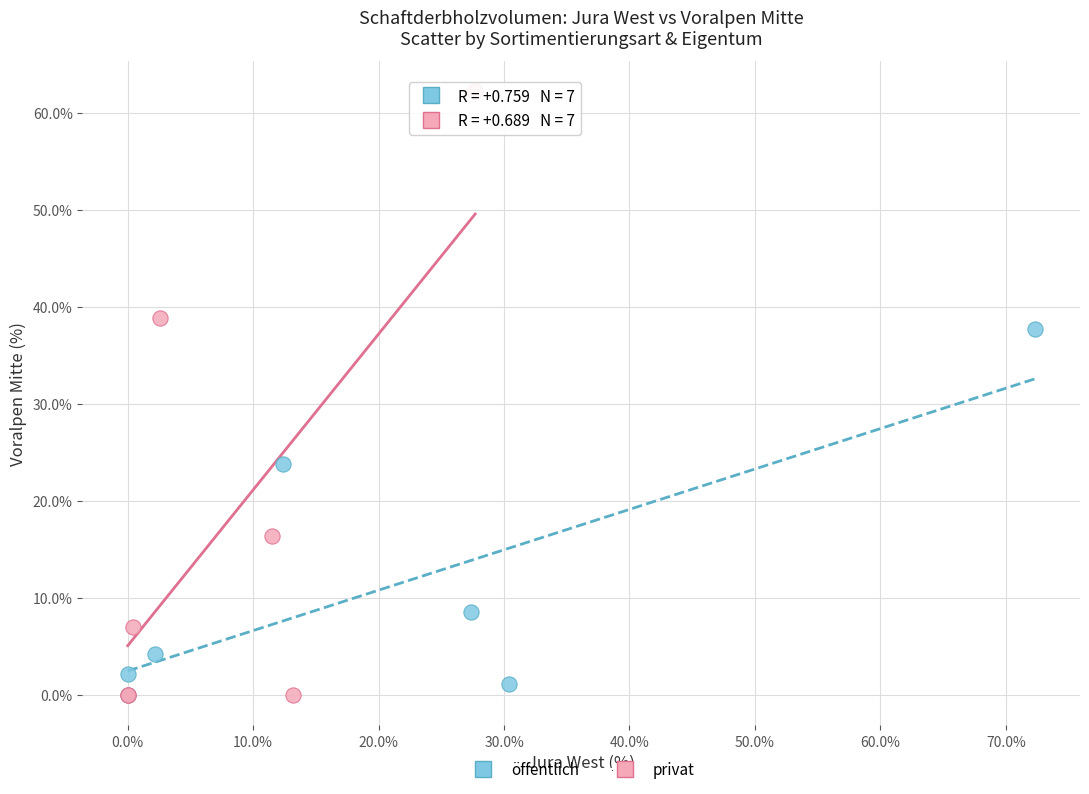

Which series reaches the maximum Y coordinate?

privat